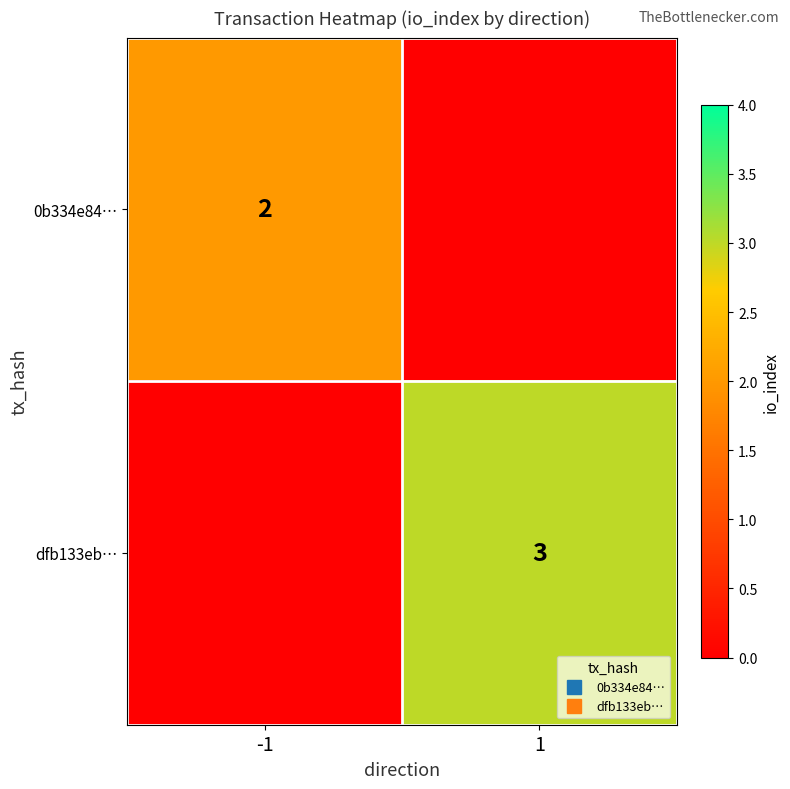

Which label corresponds to the smallest value in the chart?

1